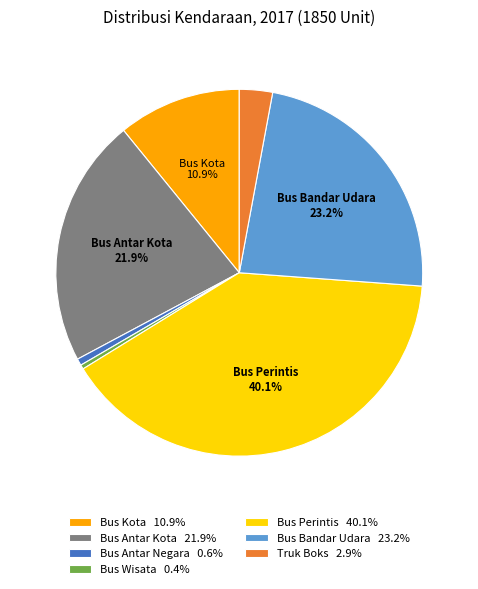

Is the sum of Bus Antar Kota 21.9% and Bus Kota 10.9% greater than half?

No